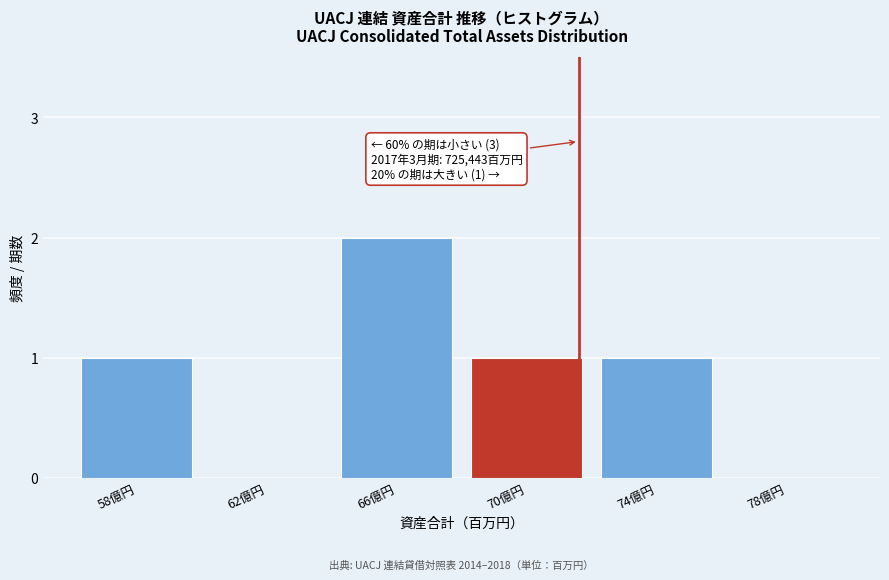

Reading right to left, extract all data points from this chart.

78億円=0	74億円=1	70億円=1	66億円=2	62億円=0	58億円=1